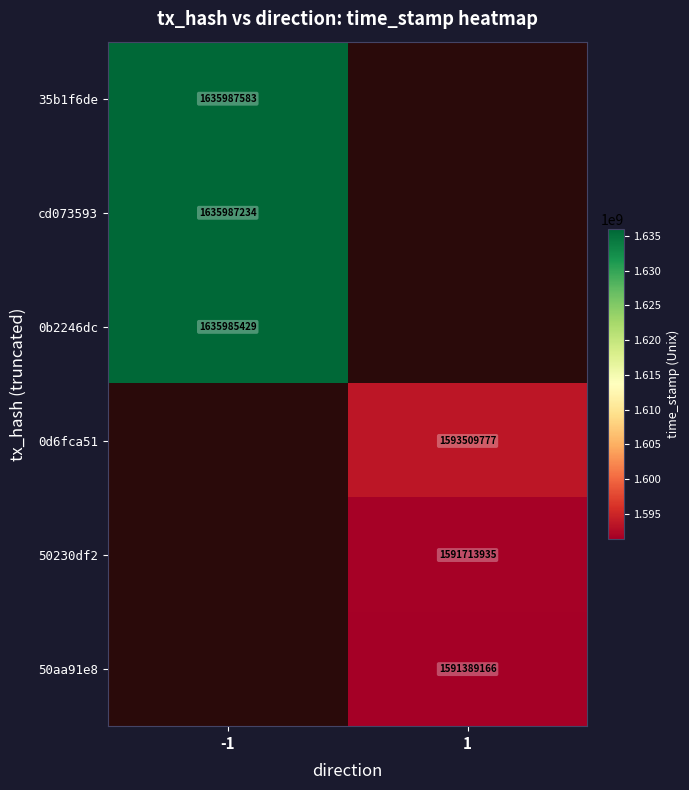

Is it true that cd073593 equals 1635987234 at -1?

True